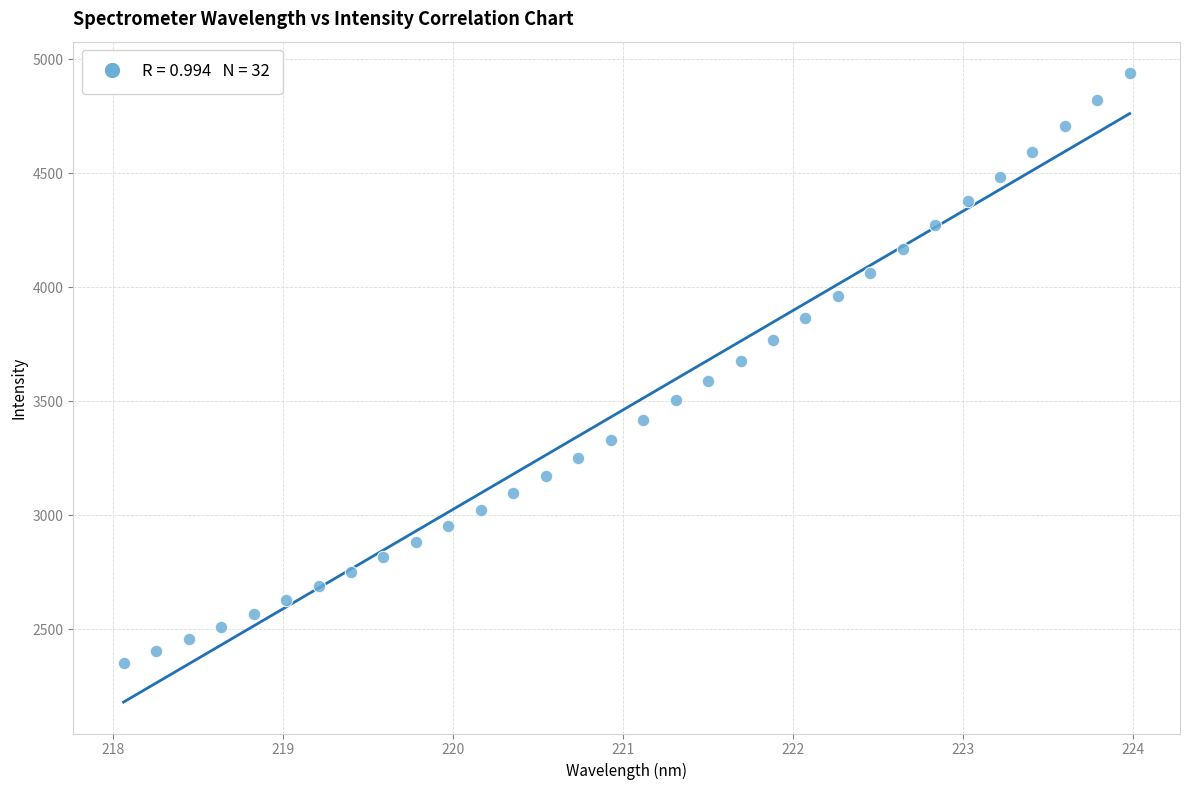

What is the range of Y values (max minus min)?

2586.3